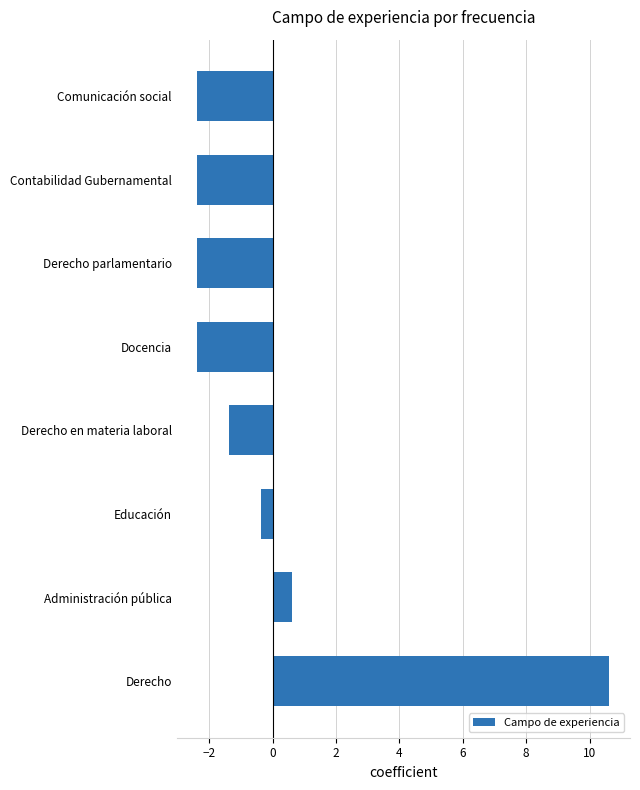

How many data points are less than -1?

5